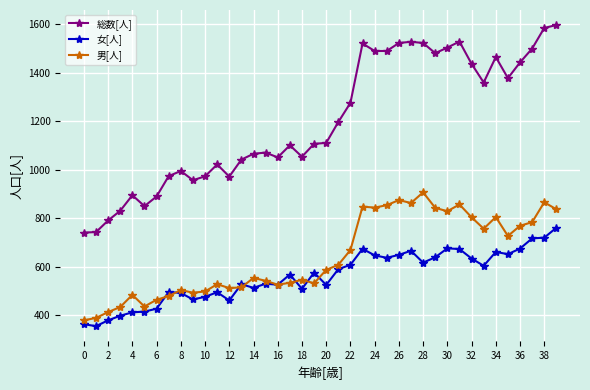

What is the value of the 女[人] point at the 25th from the left?

646